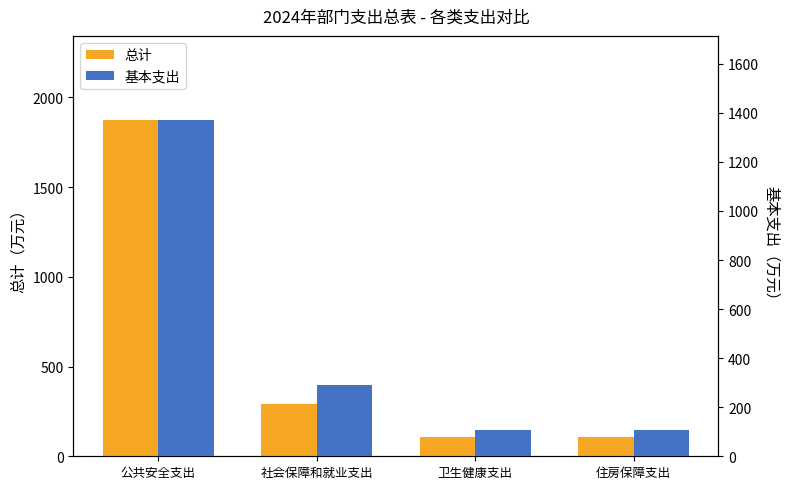

At which label does 基本支出 reach its peak?

公共安全支出